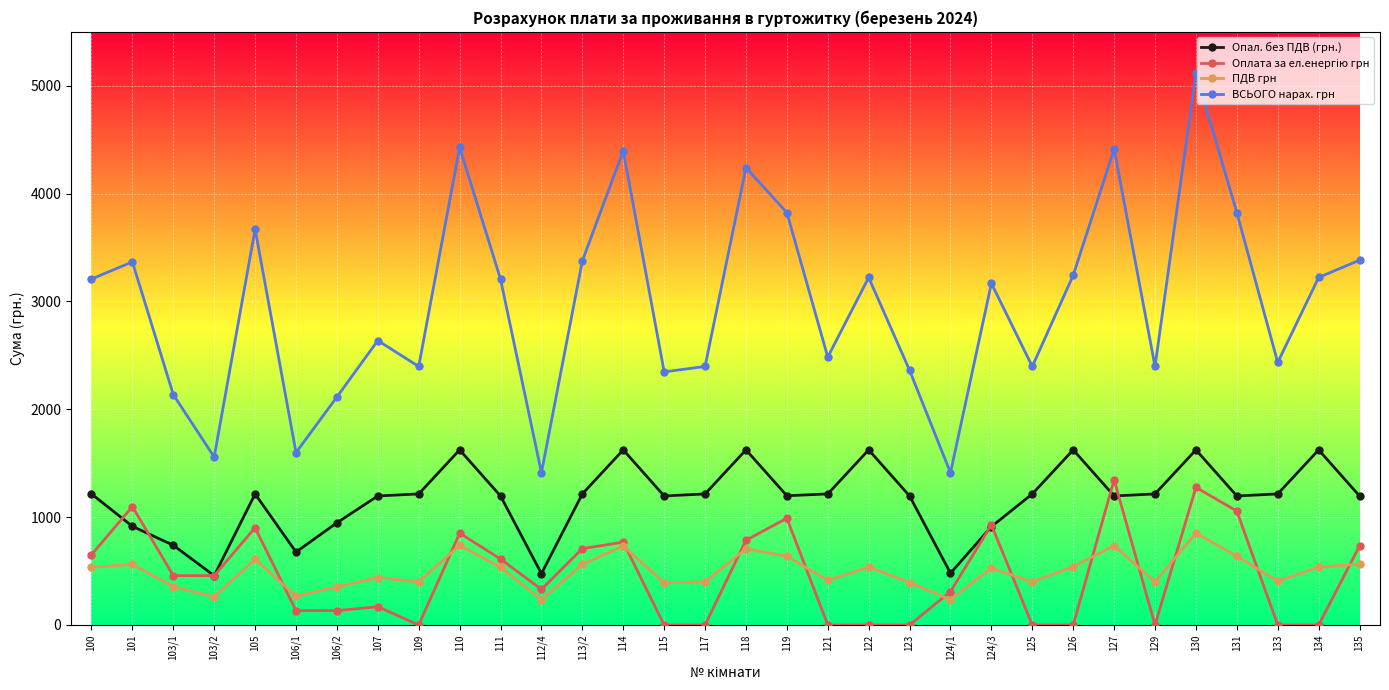

The ВСЬОГО нарах. грн series shows 2114.3 at 106/2. True or false?

True